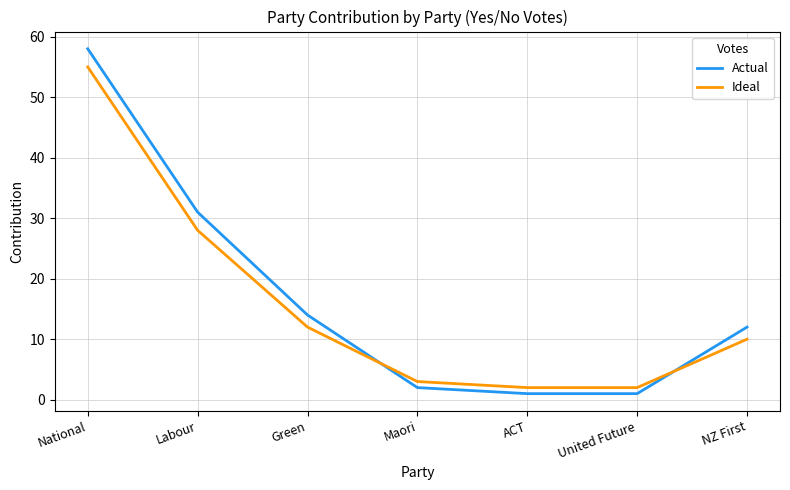

Which series ends up on top after the final intersection of Actual and Ideal?

Actual